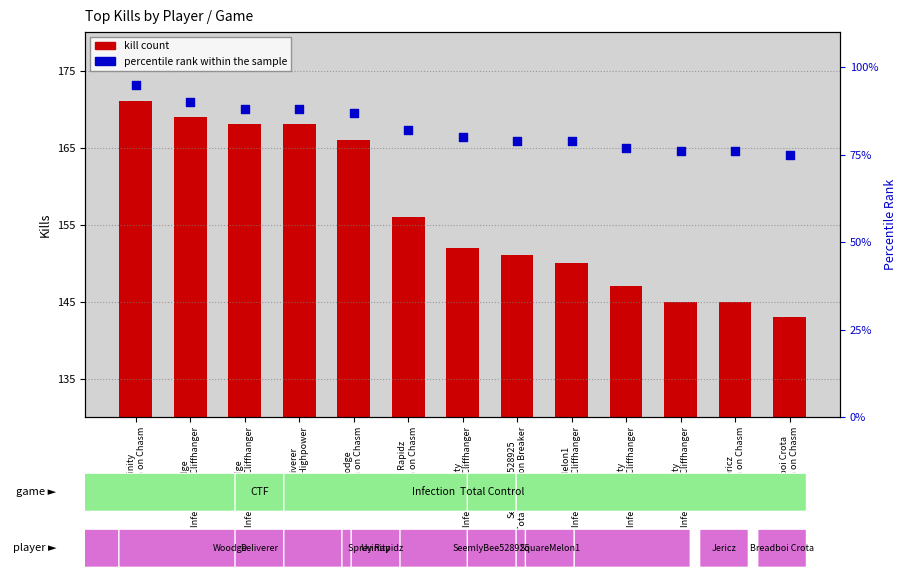

Which series has the largest Y range (max minus min)?

Kill count